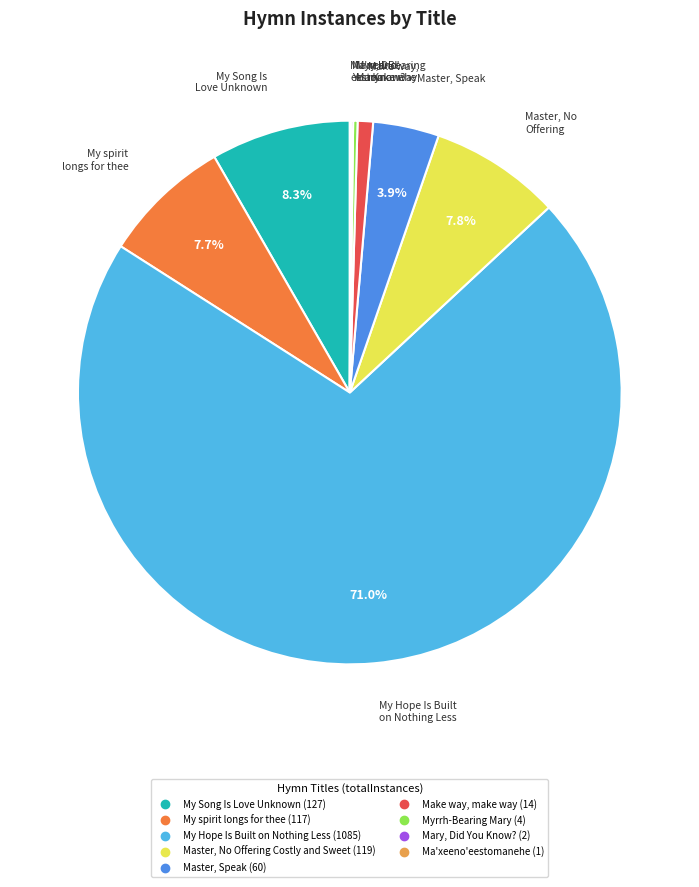

Is My Hope Is Built on Nothing Less the majority of the pie?

Yes